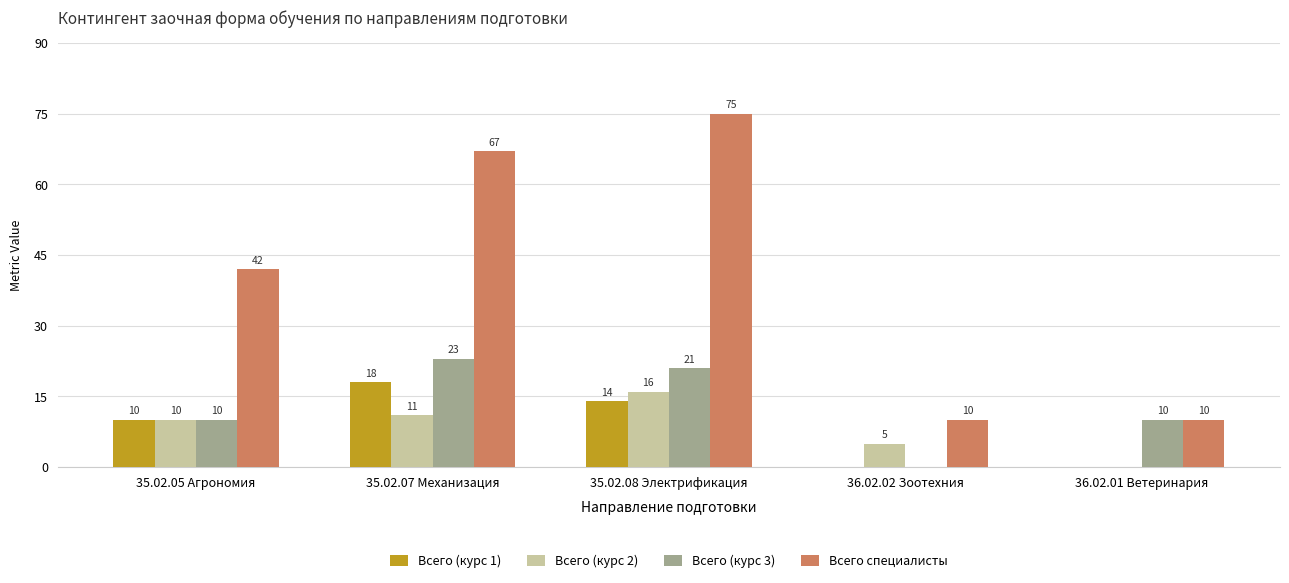

Between 35.02.08 Электрификация and 36.02.01 Ветеринария, which series saw the biggest shift?

Всего специалисты